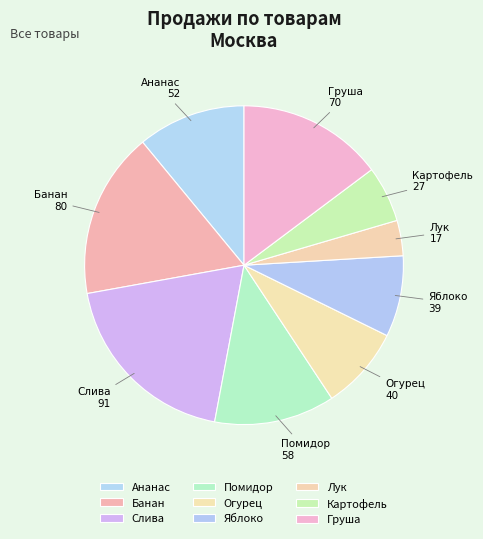

Count the number of slices in the pie.

9